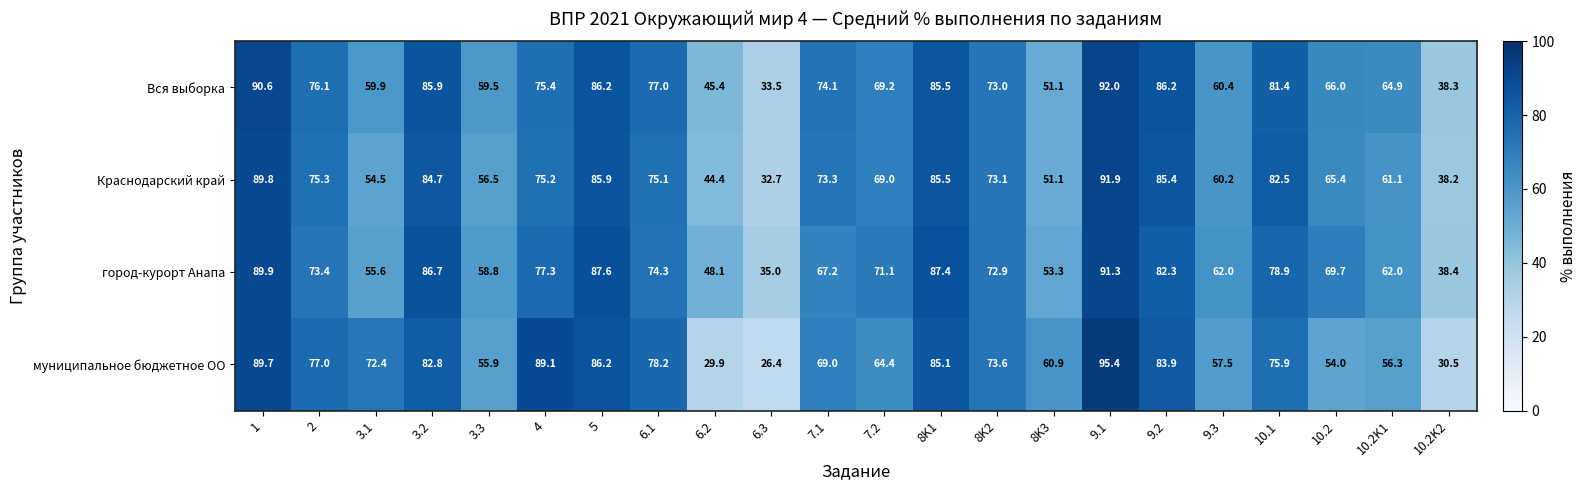

Between 3.3 and 6.1, which series saw the biggest shift?

муниципальное бюджетное ОО